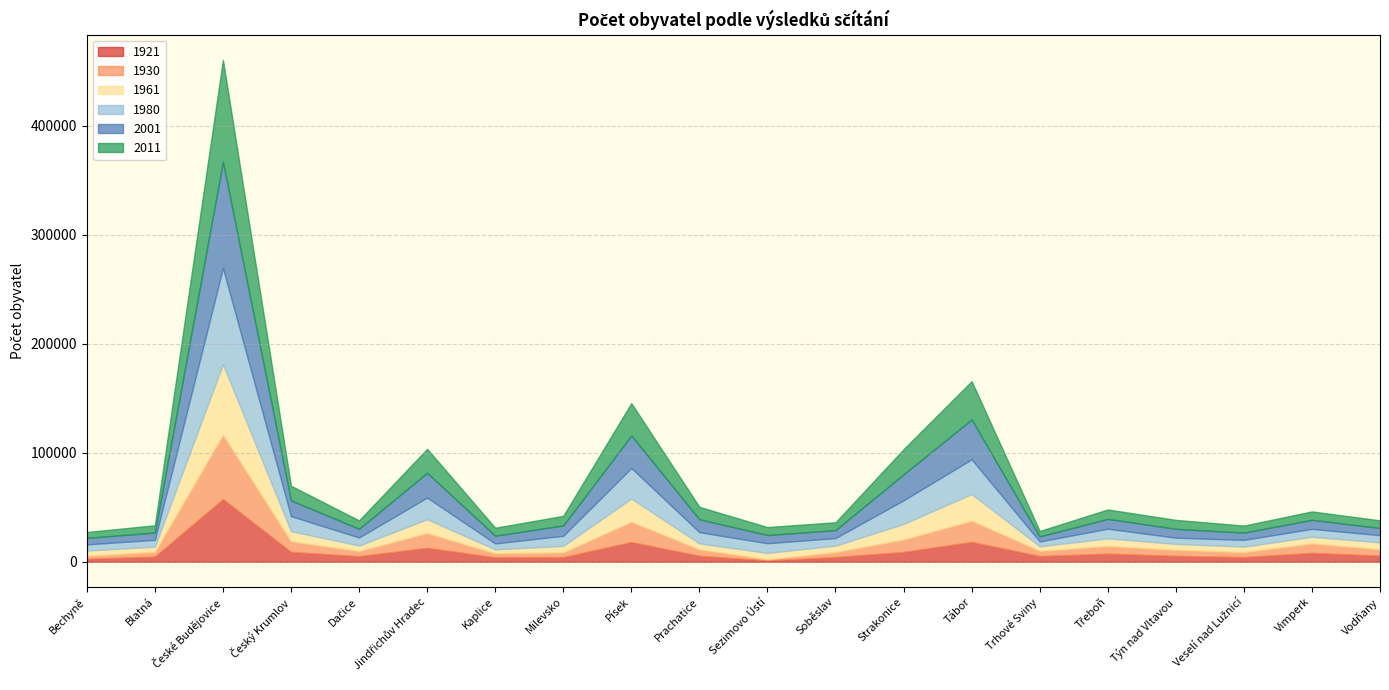

At how many categories does at least one series exceed 92859?

1